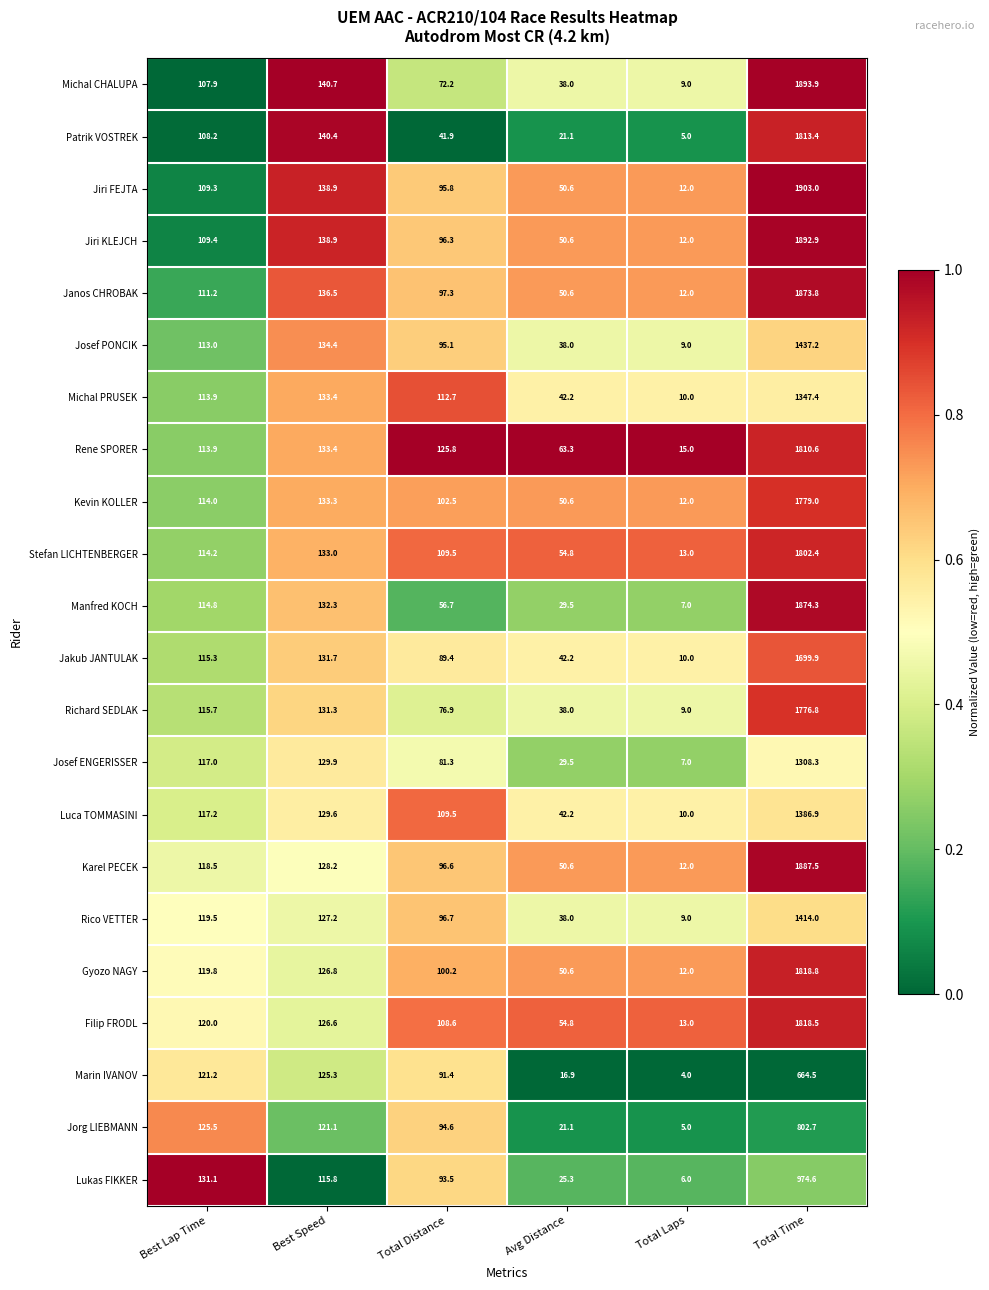

What is the maximum value shown in the chart?

1903.0